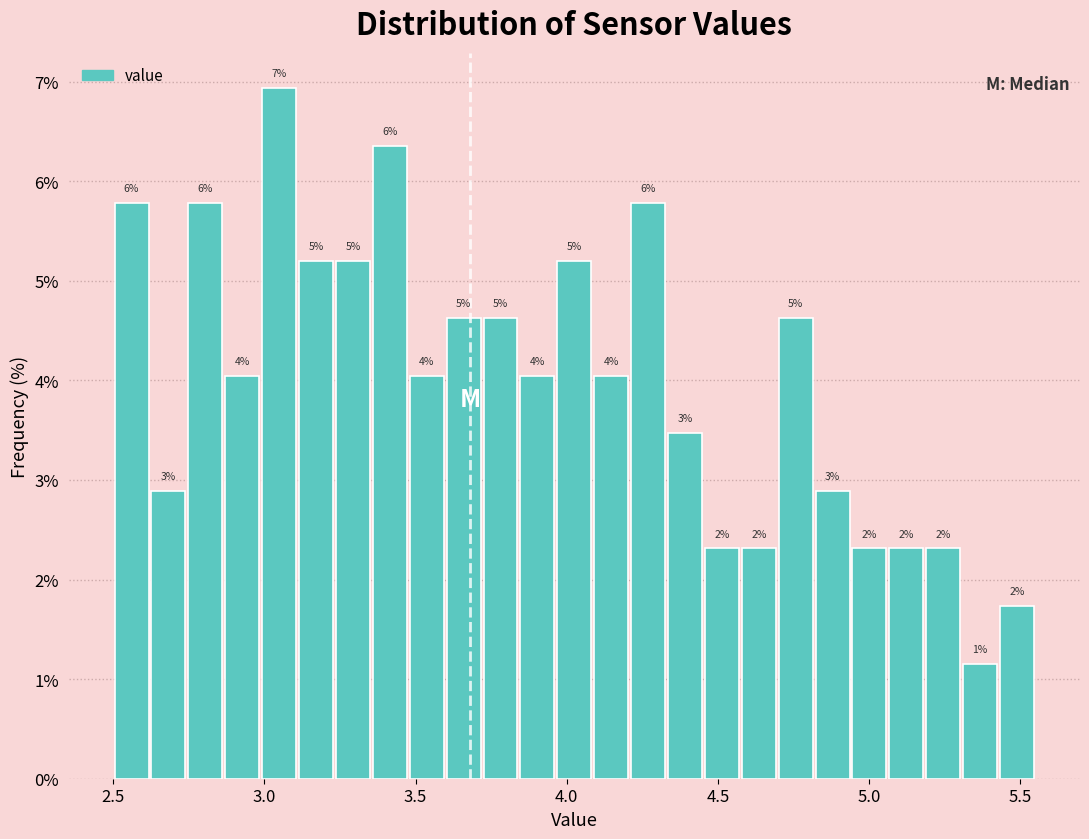

Around what value on the x-axis is the tallest bar? Give the approximate position of its centre, as read against the axis.

3.05